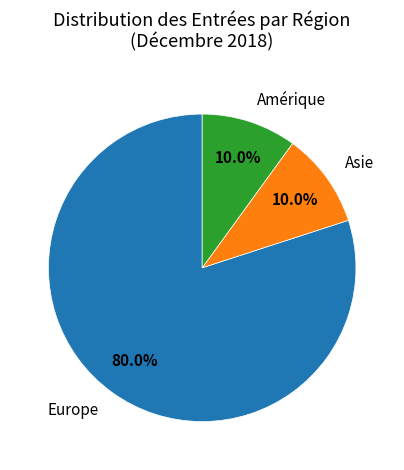

Is there a majority slice in this chart?

Yes